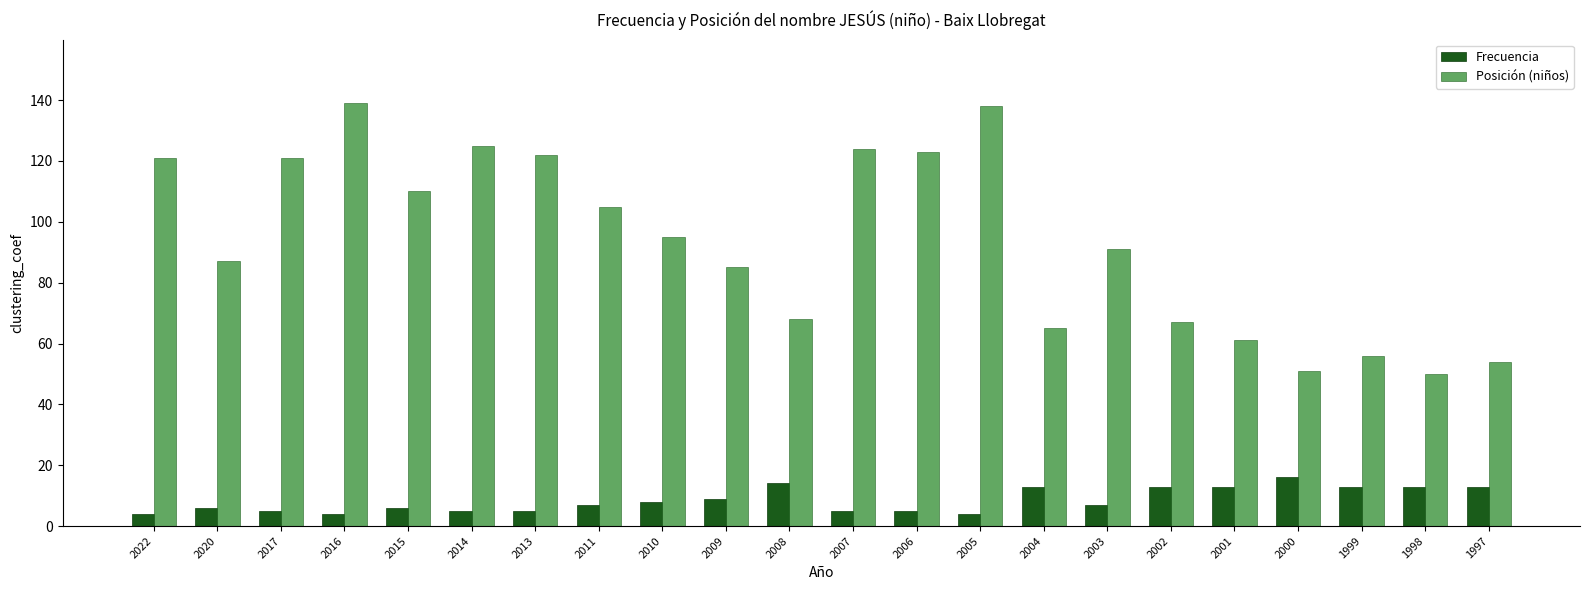

What are all the series names shown in the legend?

Frecuencia, Posición (niños)